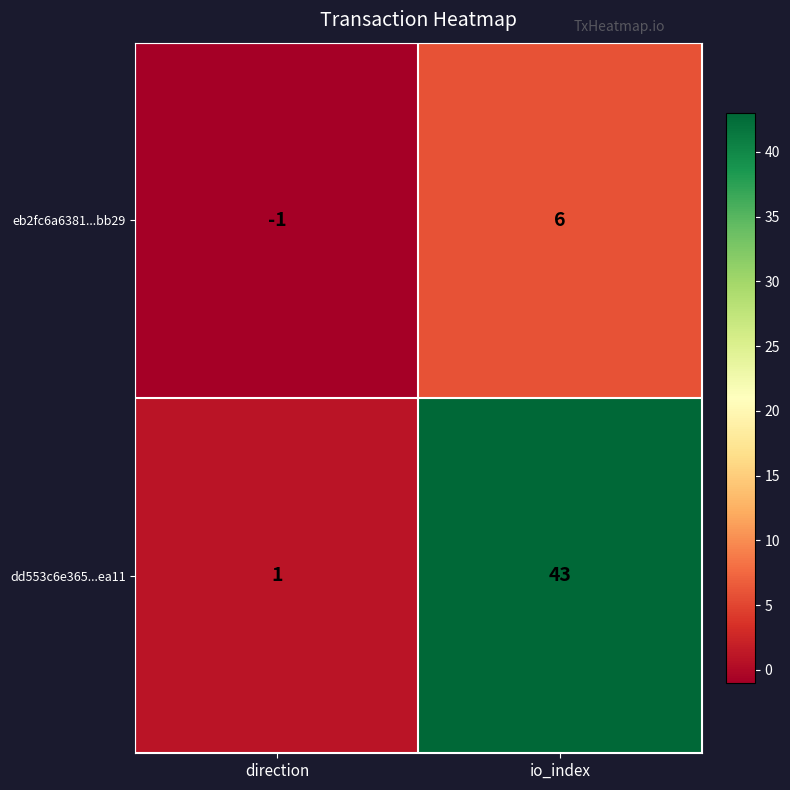

At which category does the chart reach its peak across all series?

io_index